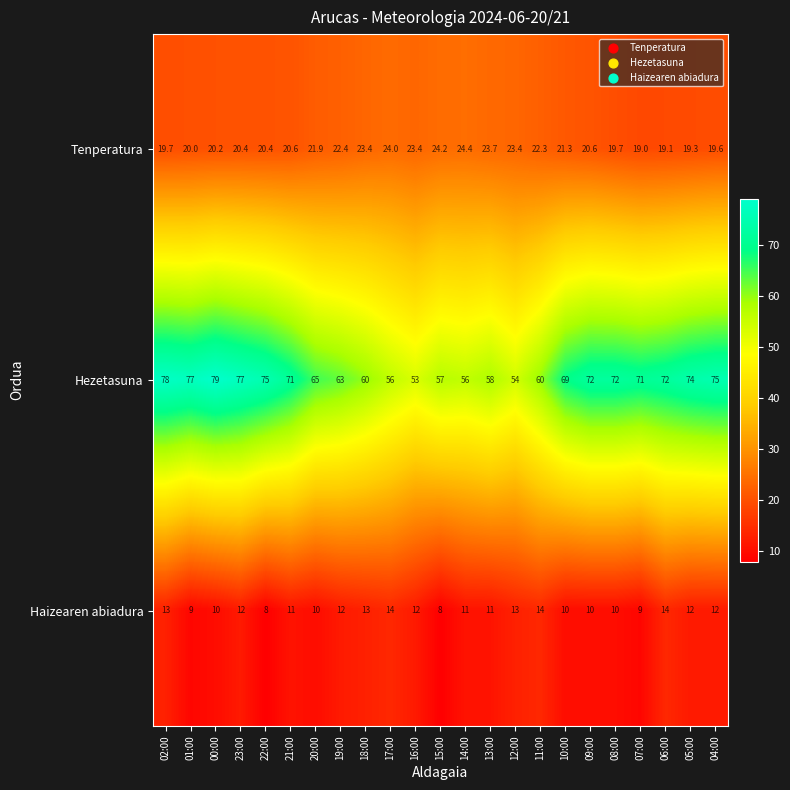

What value does the Hezetasuna series have at 23:00?

77.0